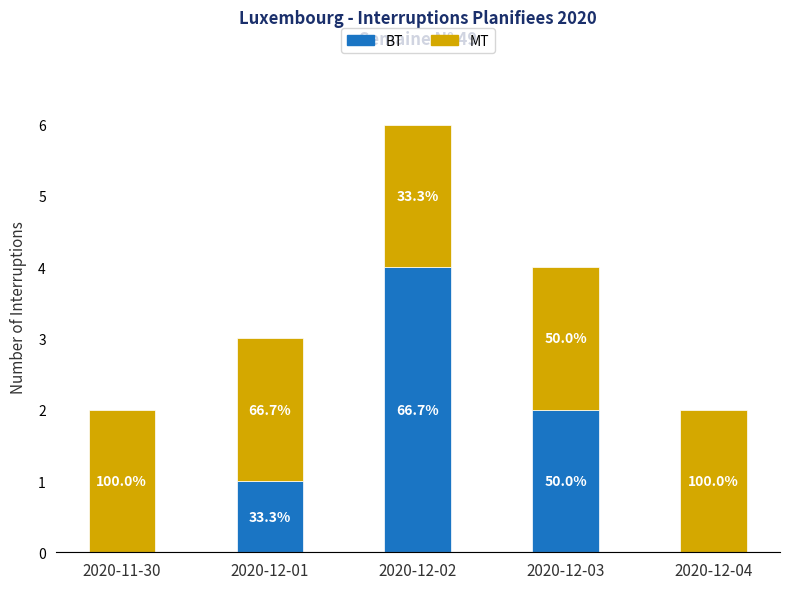

What is the approximate value of MT at 2020-12-01?

2